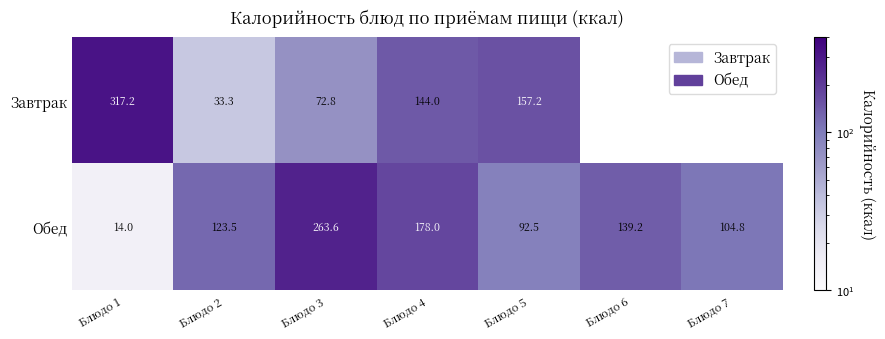

At which category does the chart reach its minimum across all series?

Блюдо 1